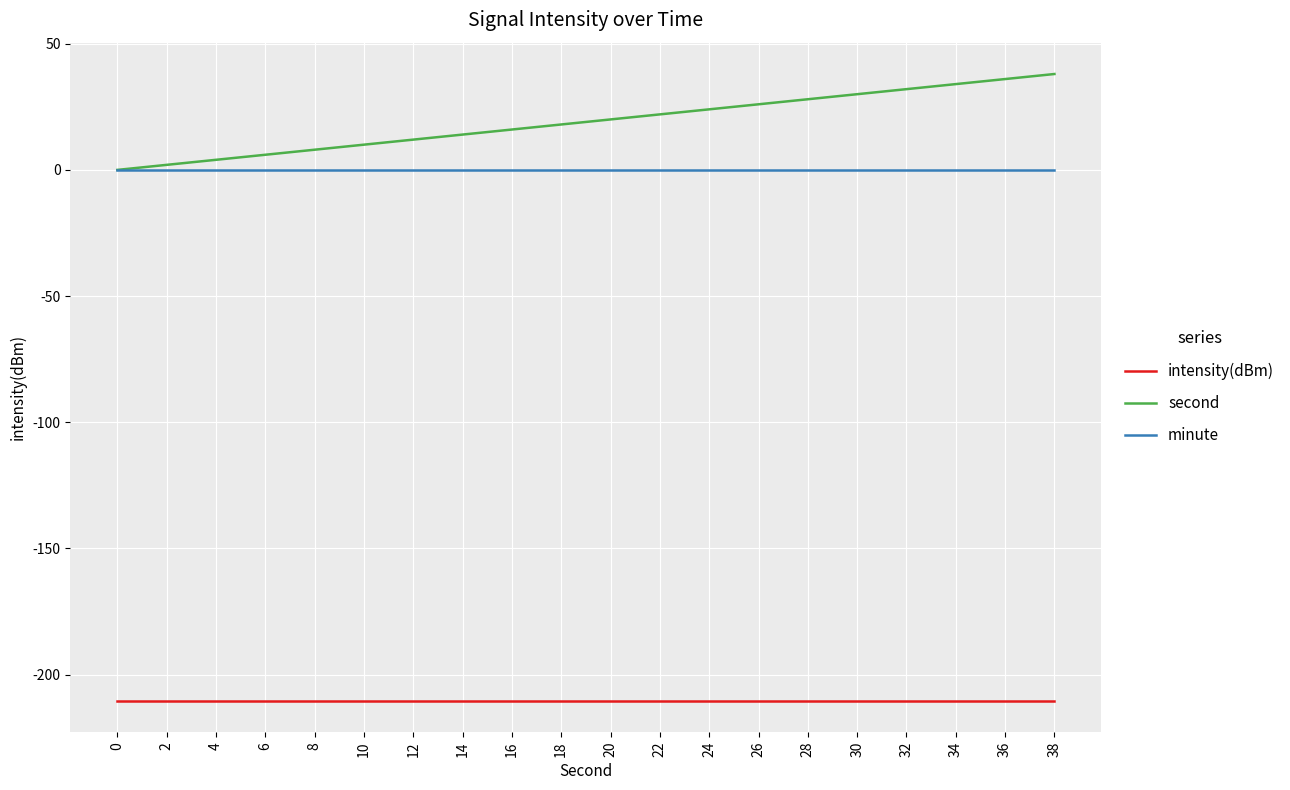

Rank the series at 4 from highest to lowest value.

second, minute, intensity(dBm)